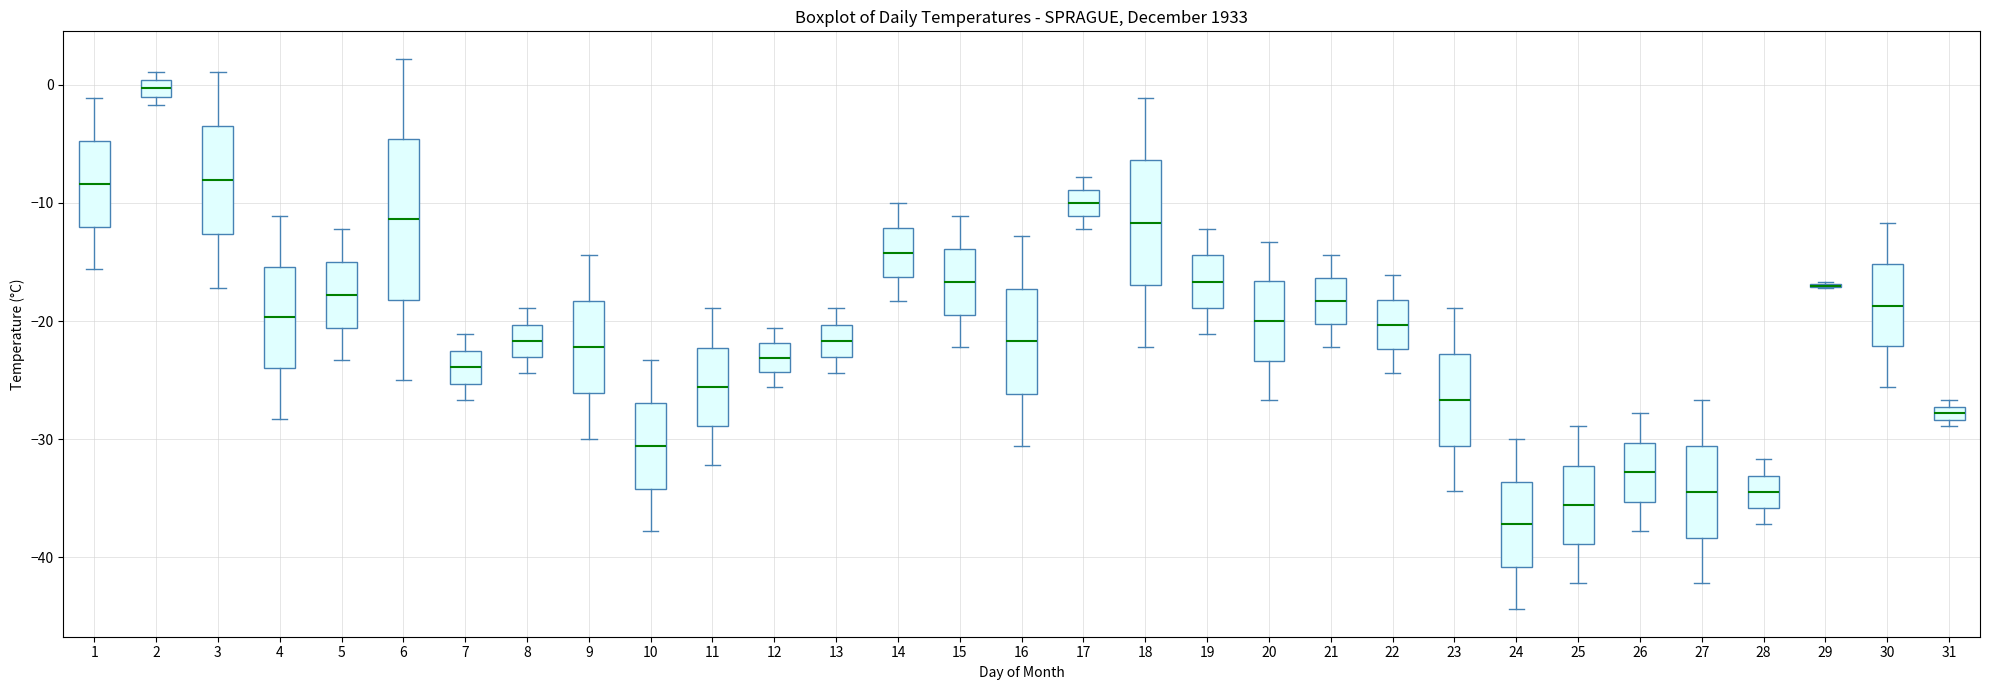

Where does the lower whisker of the box at x = 6 end on the y-axis? The values are not printed on the chart, so give them approximately, as read against the axis.

-25